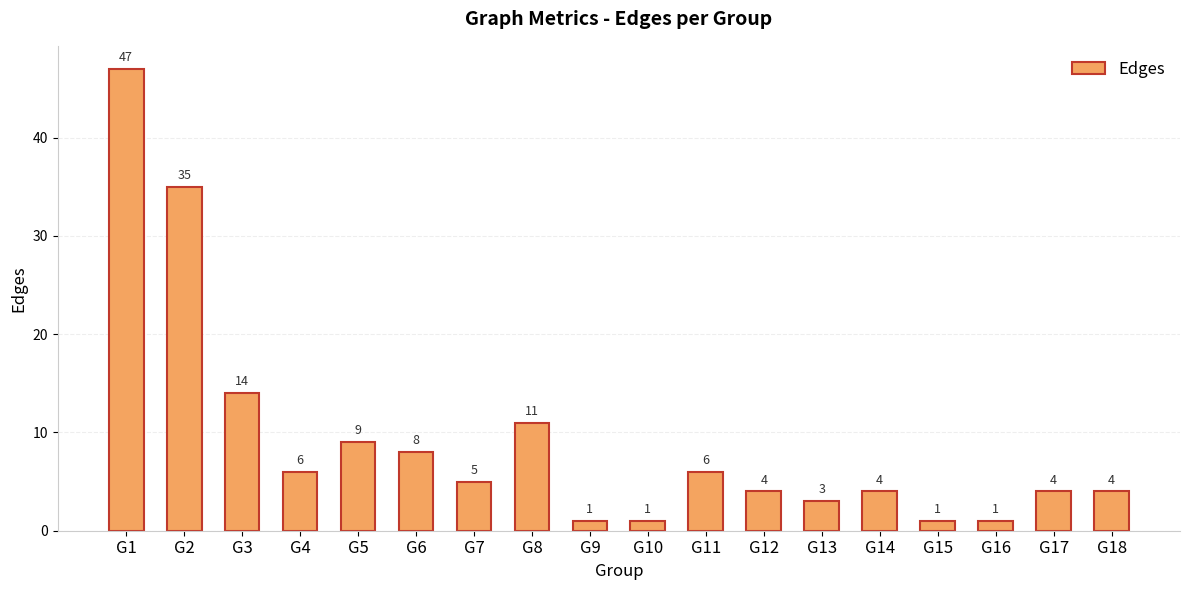

What is the greatest value displayed?

47